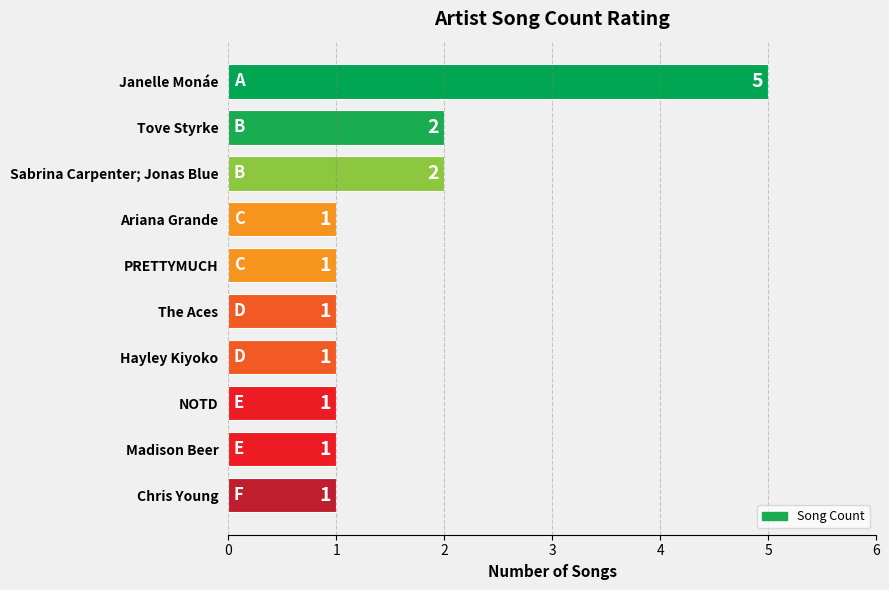

How many data points does each series have?

10